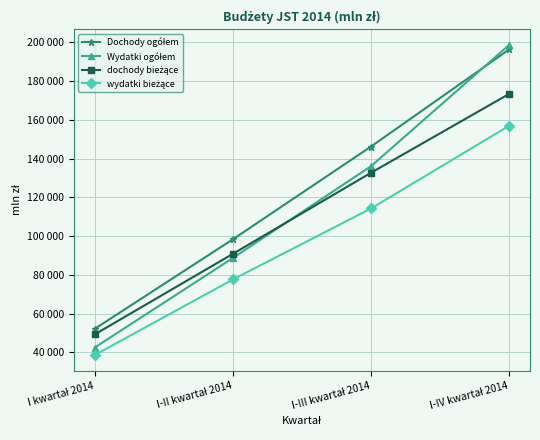

Count the number of data series in this chart.

4